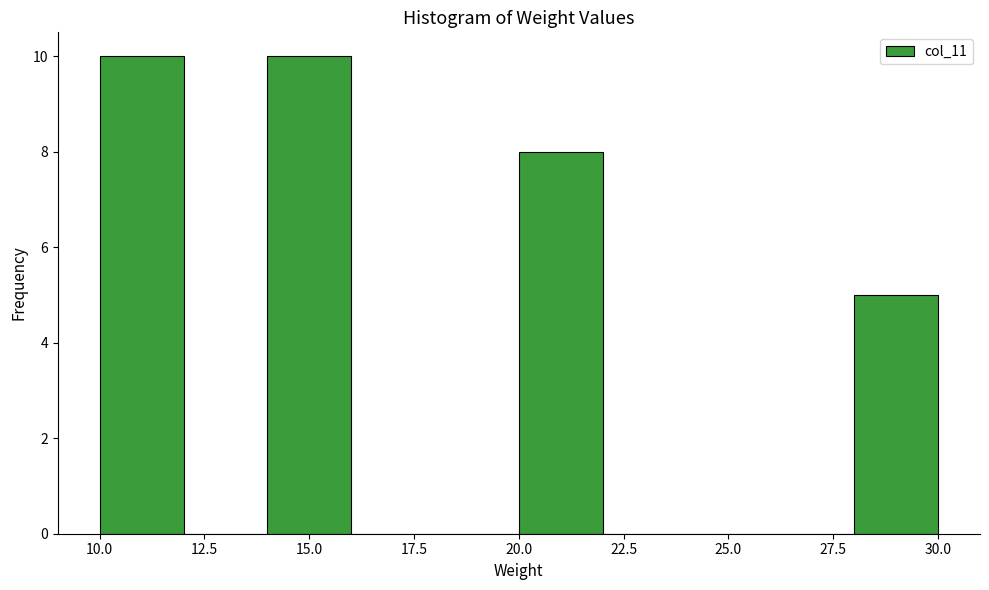

Reading left to right, transcribe this chart: for each bar, give the range it covers on the x-axis and its height. The values are not printed on the chart, so give them approximately, as read against the axis.

10 to 12: 10
12 to 14: 0
14 to 16: 10
16 to 18: 0
18 to 20: 0
20 to 22: 8
22 to 24: 0
24 to 26: 0
26 to 28: 0
28 to 30: 5